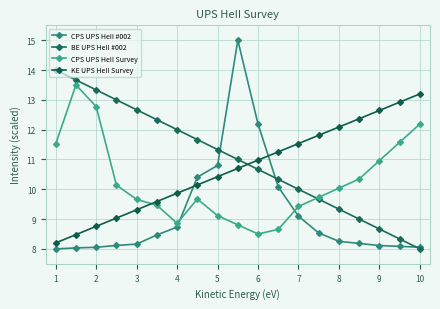

Does the chart have visible grid lines?

Yes